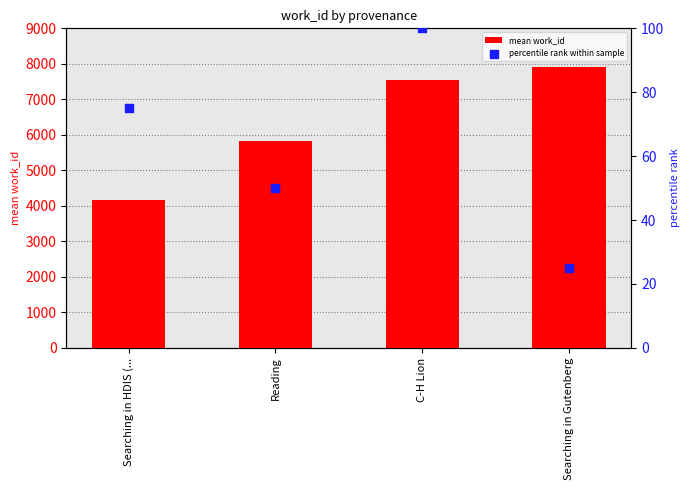

Which series has the widest spread of Y values?

mean work_id